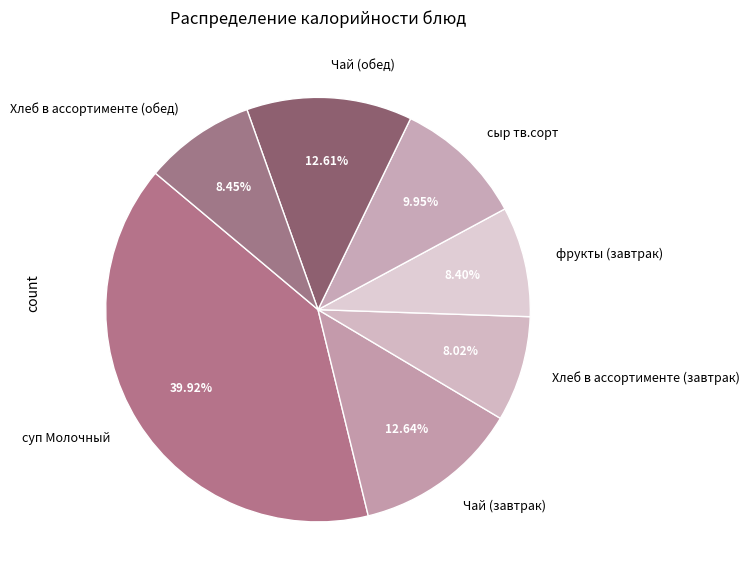

How much of the chart is everything except фрукты (завтрак)?

91.6%